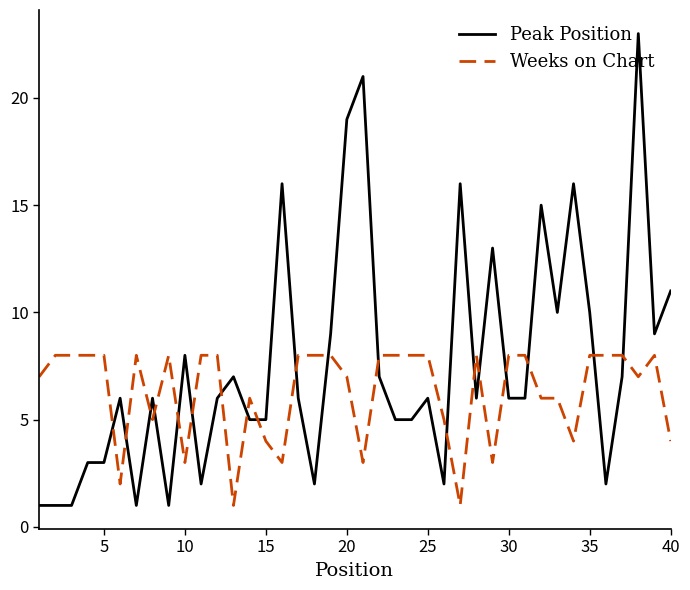

Which series has the largest total across all categories?

Peak Position